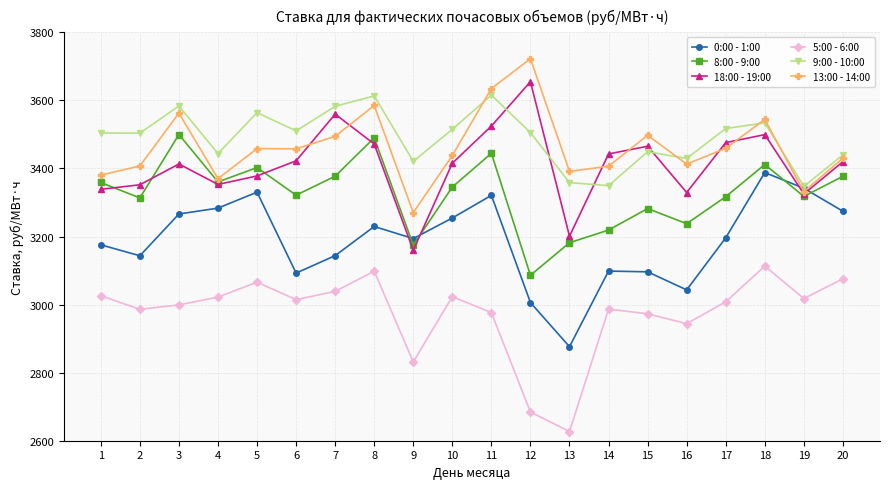

Rank the series at 7 from lowest to highest value.

5:00 - 6:00, 0:00 - 1:00, 8:00 - 9:00, 13:00 - 14:00, 18:00 - 19:00, 9:00 - 10:00